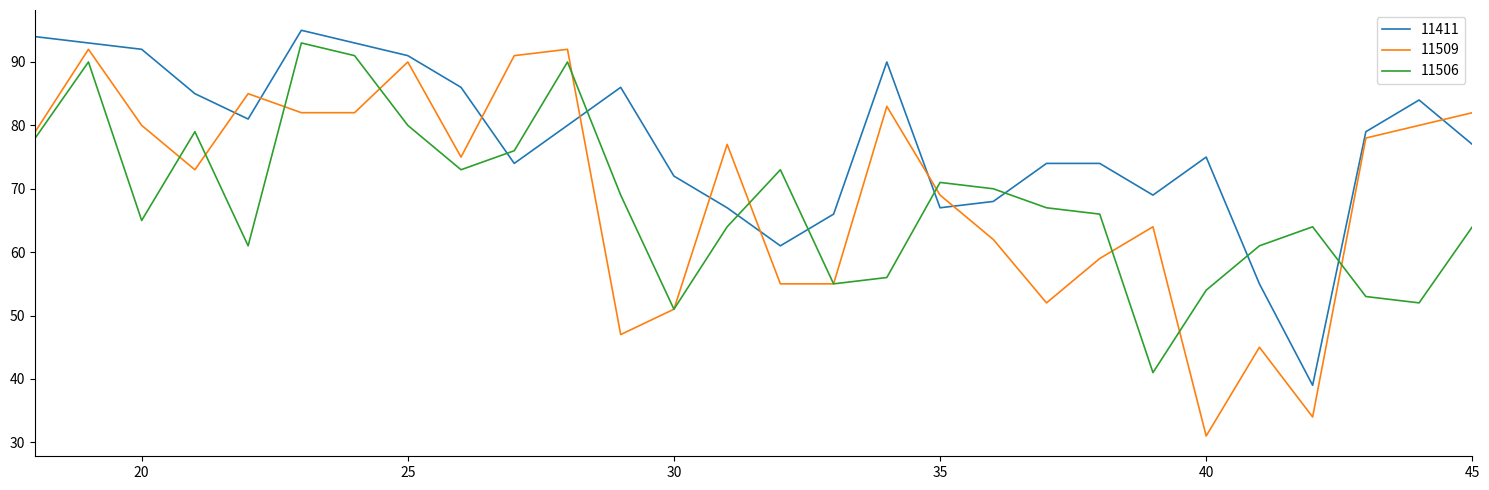

What is the average value of the 11509 series?

69